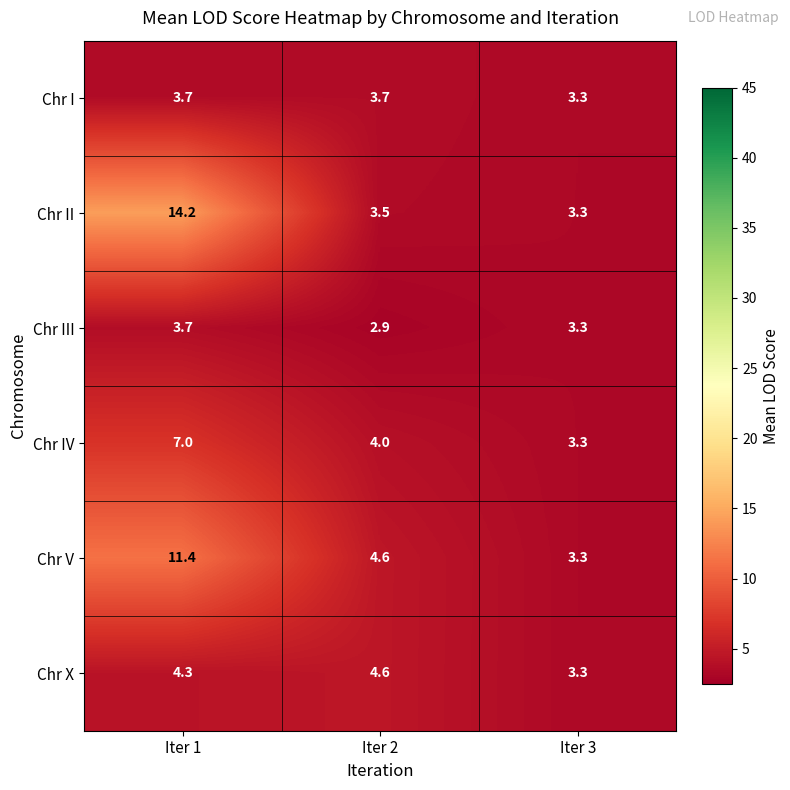

Rank the categories by Chr V value from lowest to highest.

Iter 3, Iter 2, Iter 1